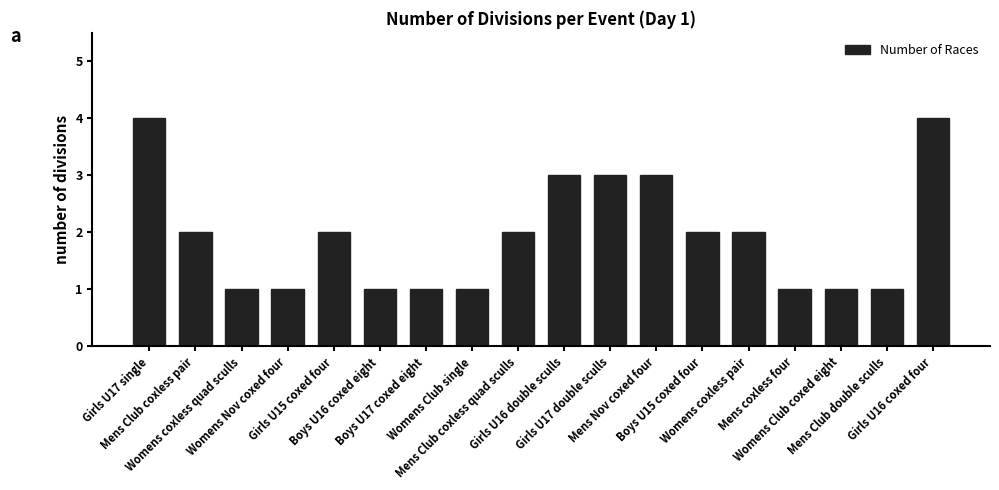

What is the greatest value displayed?

4